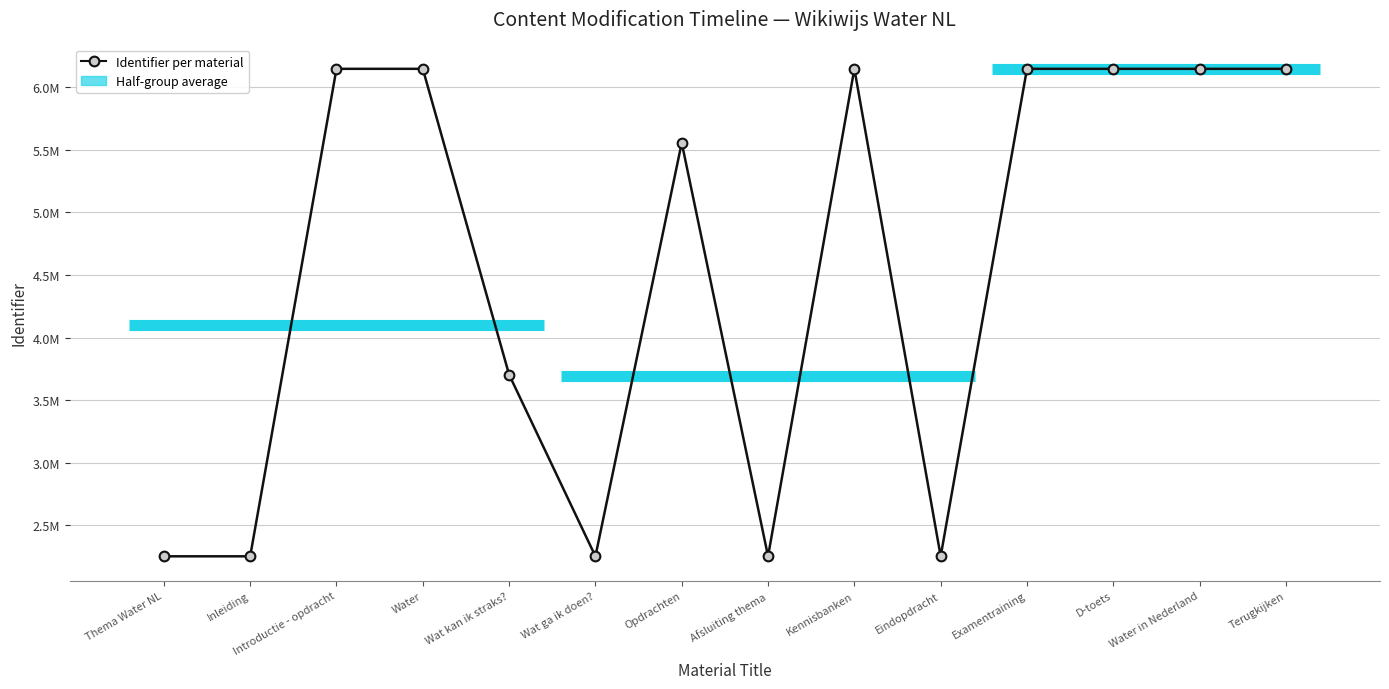

Which category has the highest value across all series?

Terugkijken